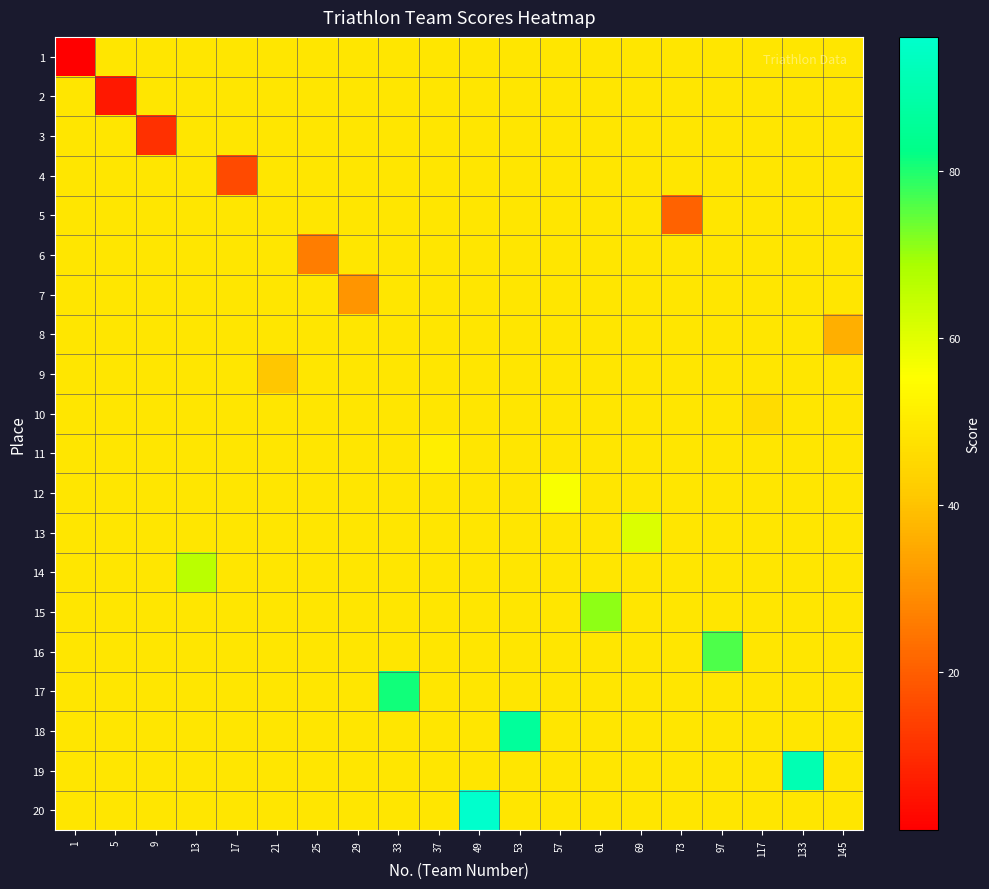

Rank the series at 69 from lowest to highest value.

1, 2, 3, 4, 5, 6, 7, 8, 9, 10, 11, 12, 14, 15, 16, 17, 18, 19, 20, 13